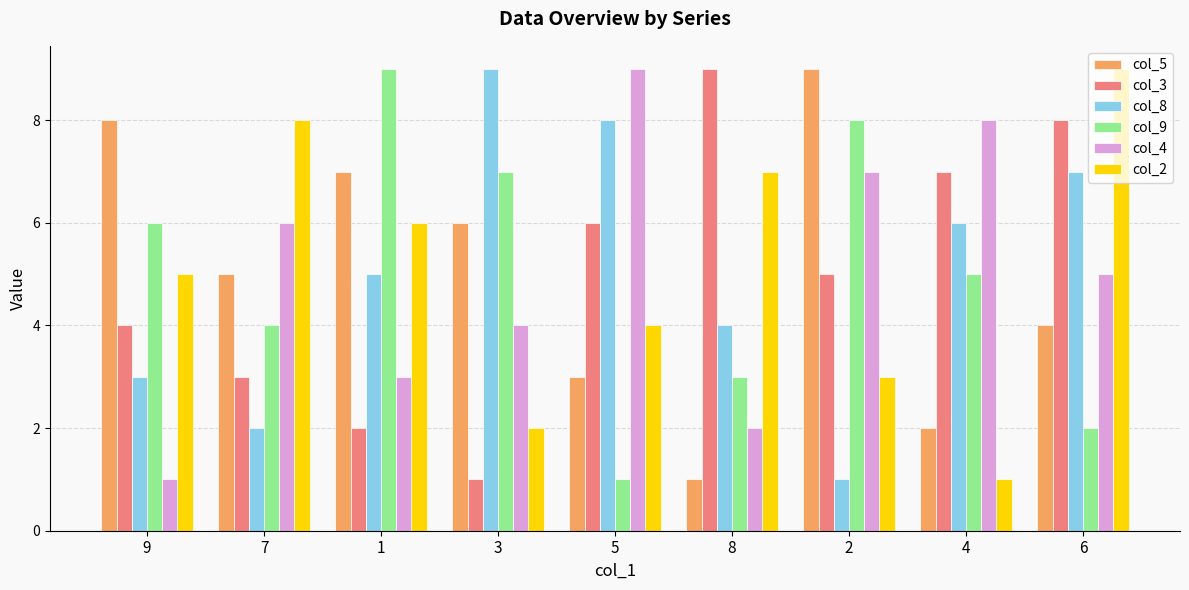

The col_8 series shows 11 at 5. True or false?

False